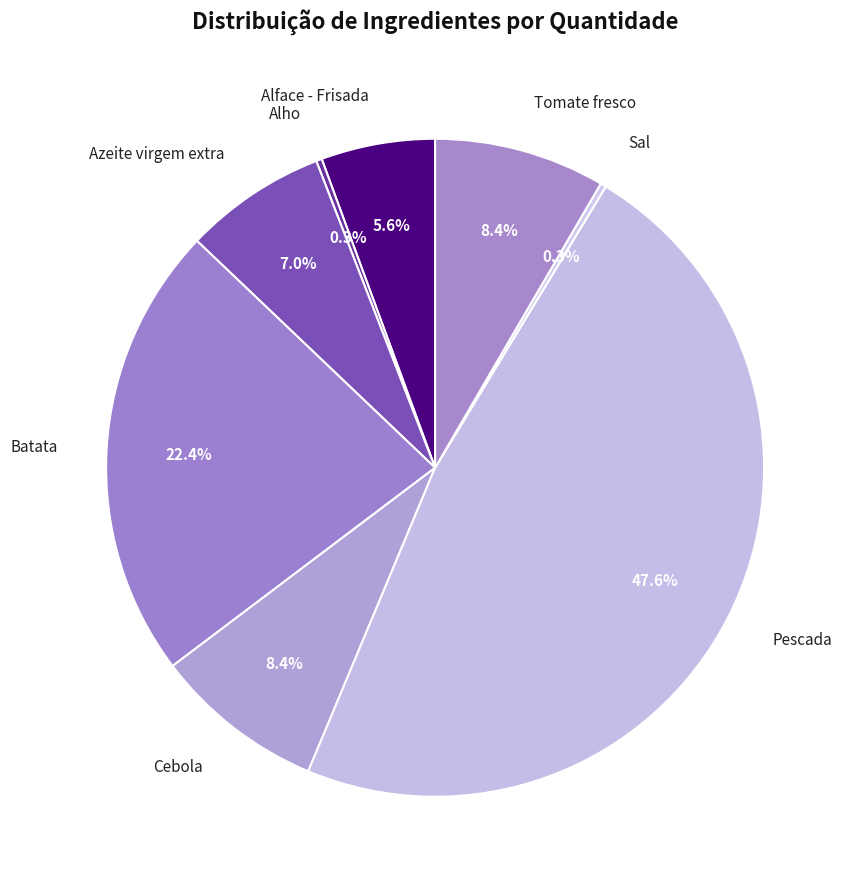

How many slices are in this pie chart?

8